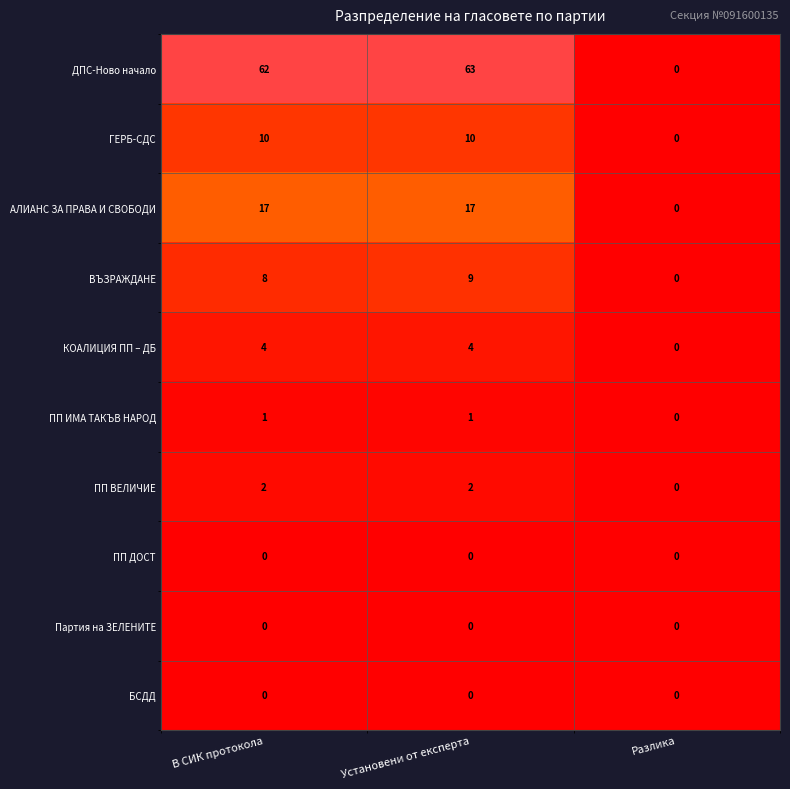

The value of Партия на ЗЕЛЕНИТЕ at Установени от експерта is 0. True or false?

True